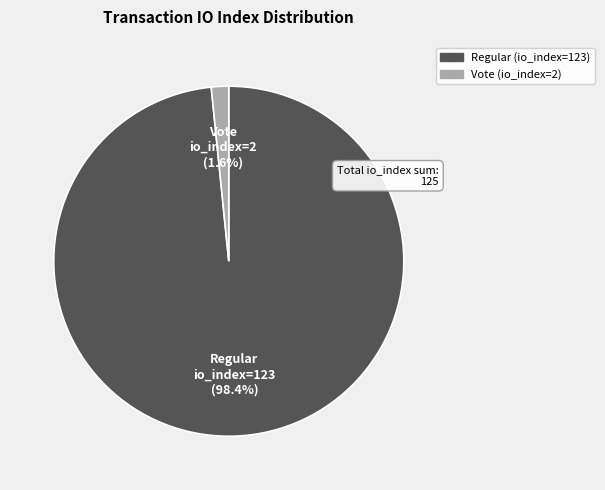

What is the ratio of the value at Regular (io_index=123) to the value at Vote (io_index=2)?

61.5